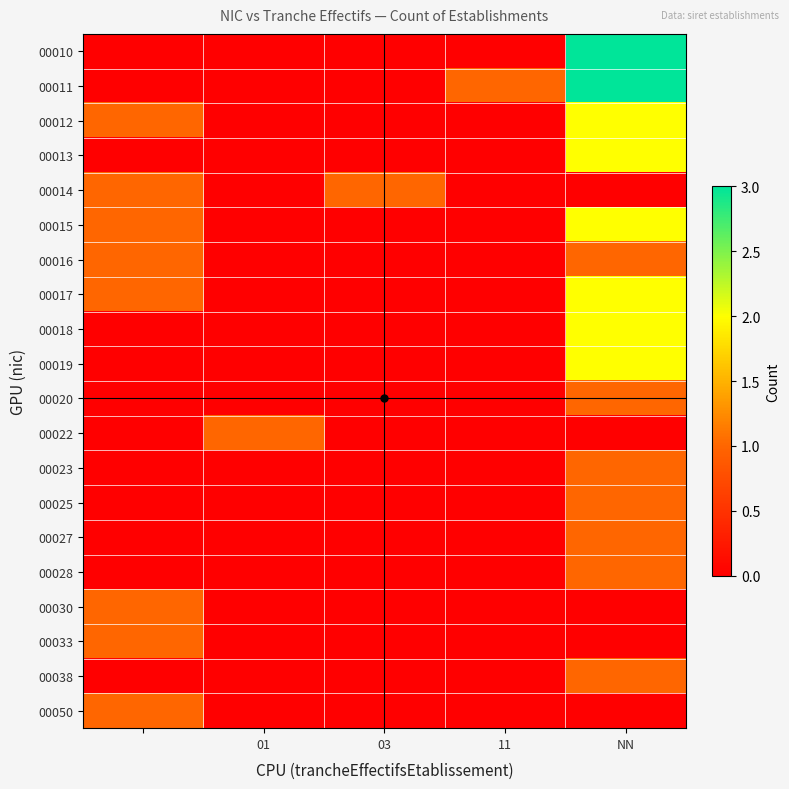

At how many categories does at least one series exceed 2?

1